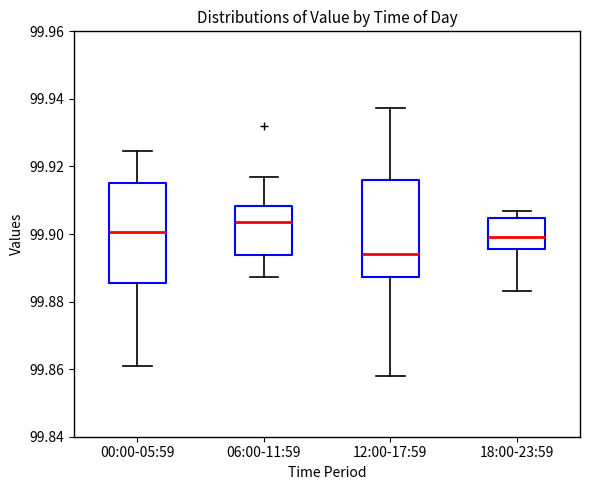

Reading left to right, read every box against the y-axis: the position of its median line, the range the box covers, and the ends of its whiskers. The values are not printed on the chart, so give them approximately, as read against the axis.

00:00-05:59: median 99.900, box 99.886 to 99.916, whiskers 99.860 to 99.924
06:00-11:59: median 99.904, box 99.894 to 99.908, whiskers 99.888 to 99.916
12:00-17:59: median 99.894, box 99.888 to 99.916, whiskers 99.858 to 99.938
18:00-23:59: median 99.900, box 99.896 to 99.904, whiskers 99.884 to 99.906